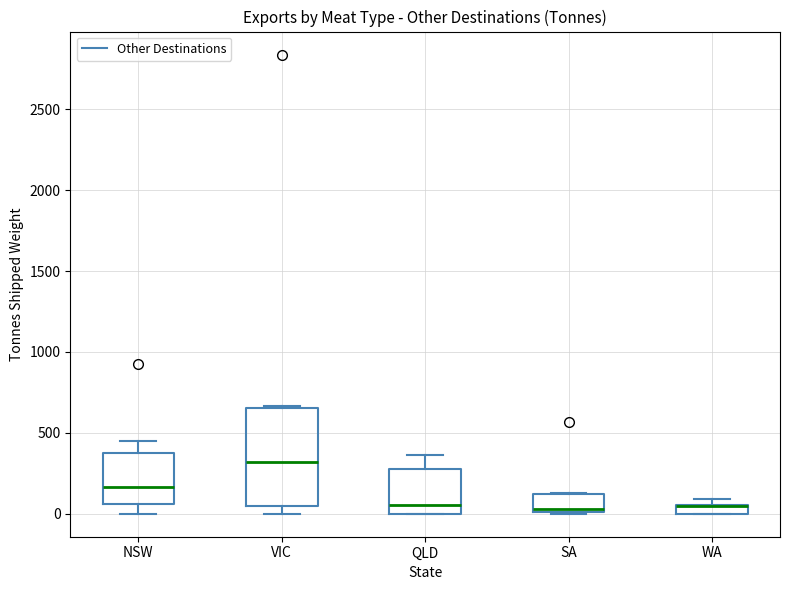

Where is the upper edge of the box for VIC on the y-axis? The values are not printed on the chart, so give them approximately, as read against the axis.

650